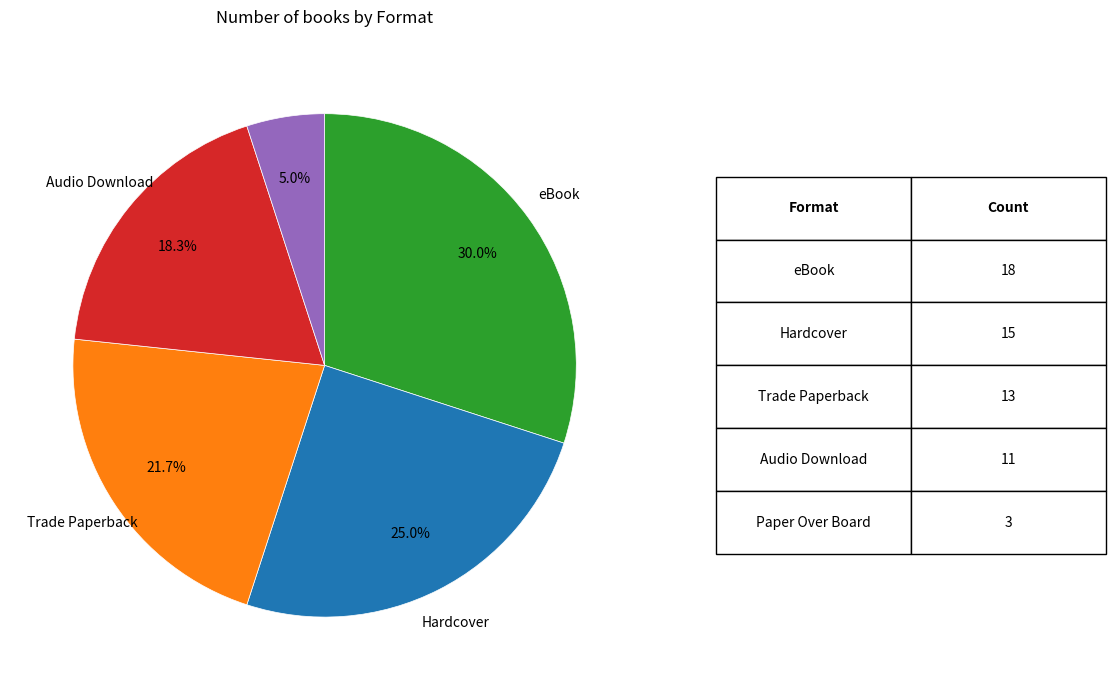

Is there any slice that represents more than half of the pie?

No